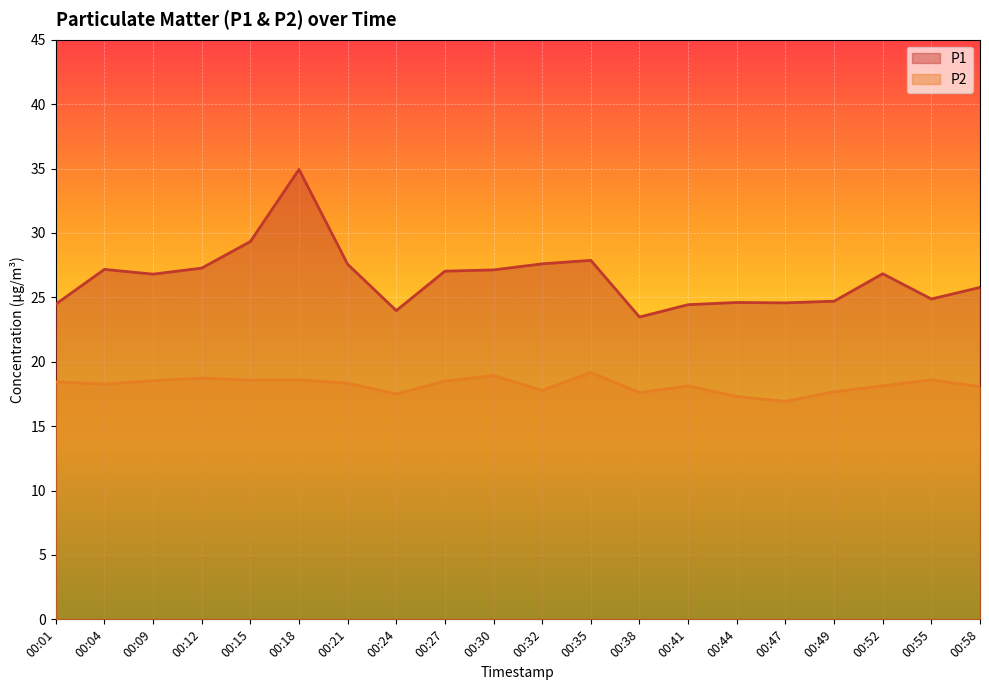

Which series has the widest spread of values?

P1